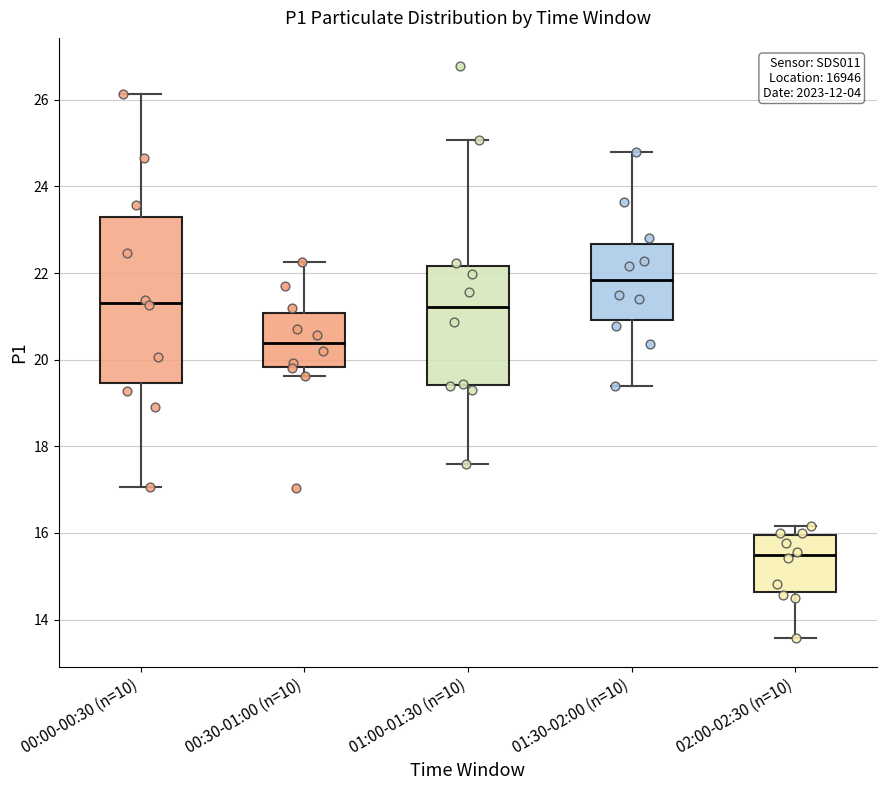

Reading left to right, read every box against the y-axis: the position of its median line, the range the box covers, and the ends of its whiskers. The values are not printed on the chart, so give them approximately, as read against the axis.

00:00-00:30 (n=10): median 21.4, box 19.4 to 23.2, whiskers 17.0 to 26.2
00:30-01:00 (n=10): median 20.4, box 19.8 to 21.0, whiskers 19.6 to 22.2
01:00-01:30 (n=10): median 21.2, box 19.4 to 22.2, whiskers 17.6 to 25.0
01:30-02:00 (n=10): median 21.8, box 21.0 to 22.6, whiskers 19.4 to 24.8
02:00-02:30 (n=10): median 15.6, box 14.6 to 16.0, whiskers 13.6 to 16.2